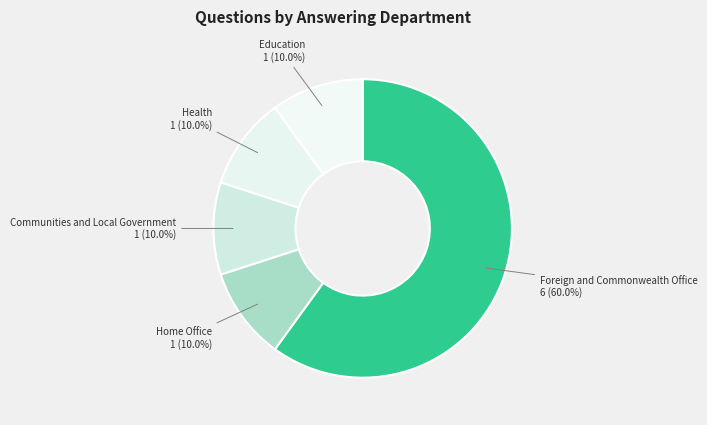

What is the ratio of the value at Education to the value at Home Office?

1.0